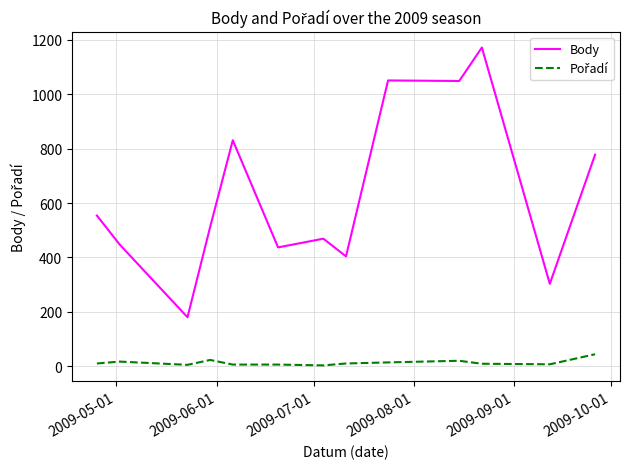

Which series has the largest range (max minus min)?

Body